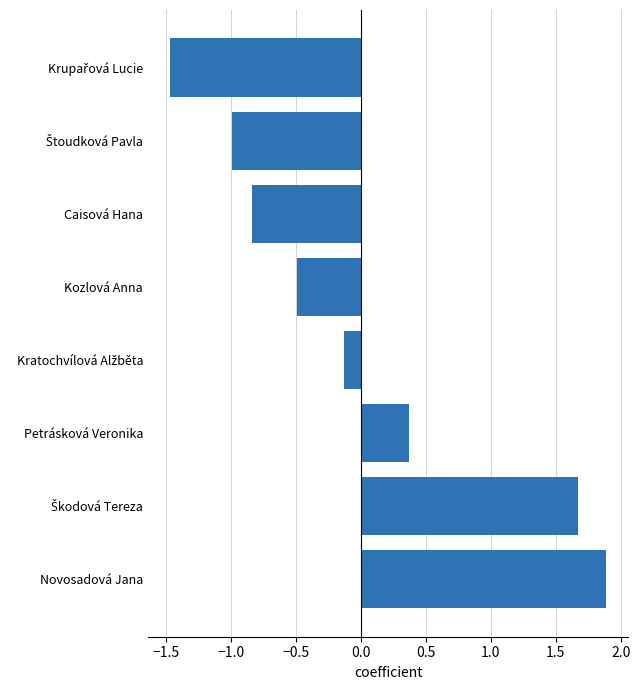

What is the maximum value shown in the chart?

1.9